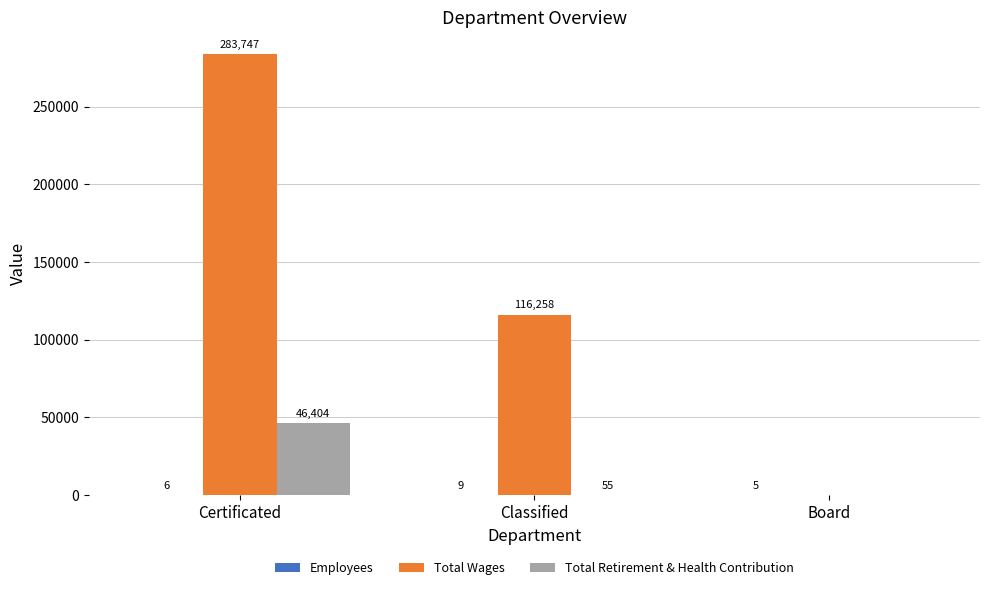

Which series changed the most between Classified and Board?

Total Wages